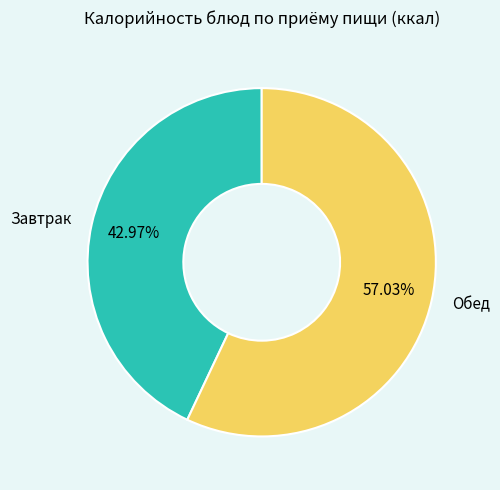

What is the smallest slice in the pie chart?

Завтрак